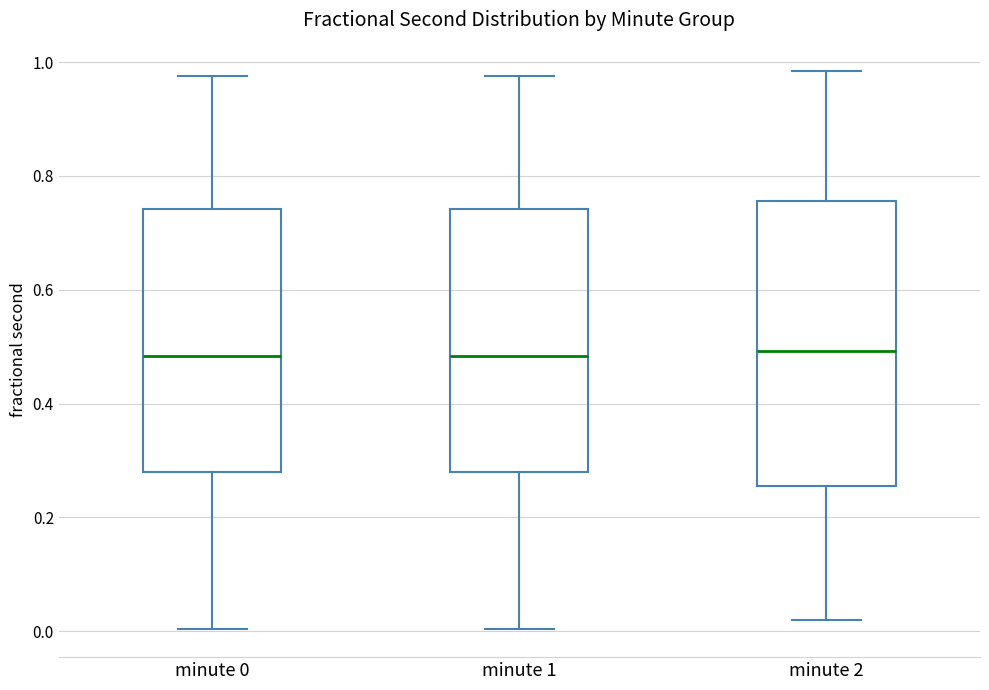

Reading left to right, read every box against the y-axis: the position of its median line, the range the box covers, and the ends of its whiskers. The values are not printed on the chart, so give them approximately, as read against the axis.

minute 0: median 0.48, box 0.28 to 0.74, whiskers 0.00 to 0.98
minute 1: median 0.48, box 0.28 to 0.74, whiskers 0.00 to 0.98
minute 2: median 0.50, box 0.26 to 0.76, whiskers 0.02 to 0.98